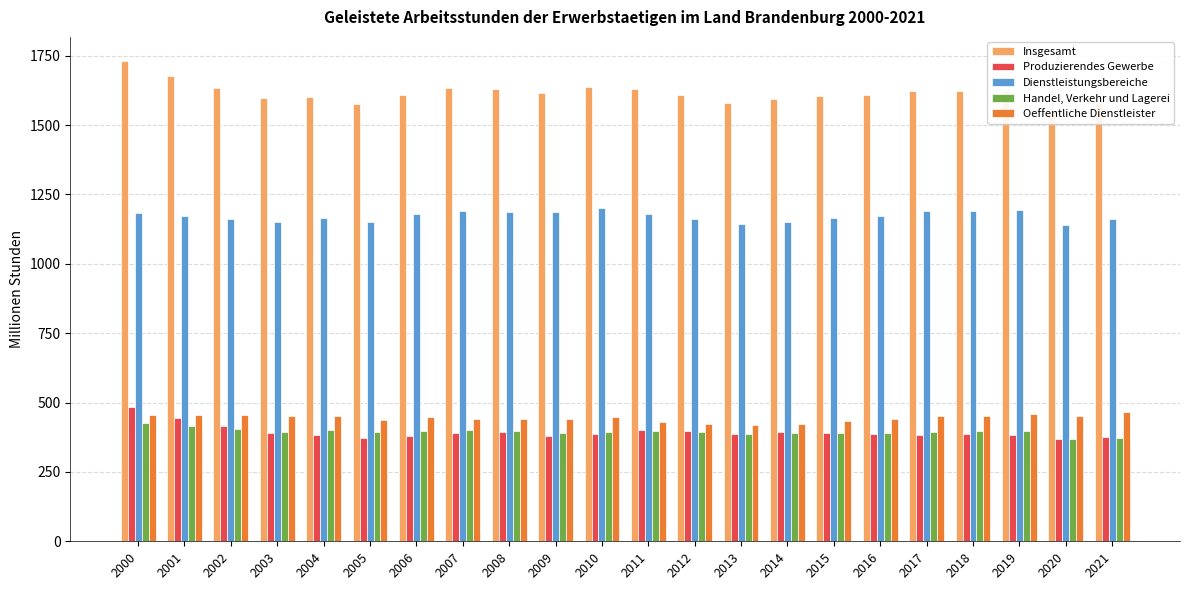

How many bars are there in each group?

5